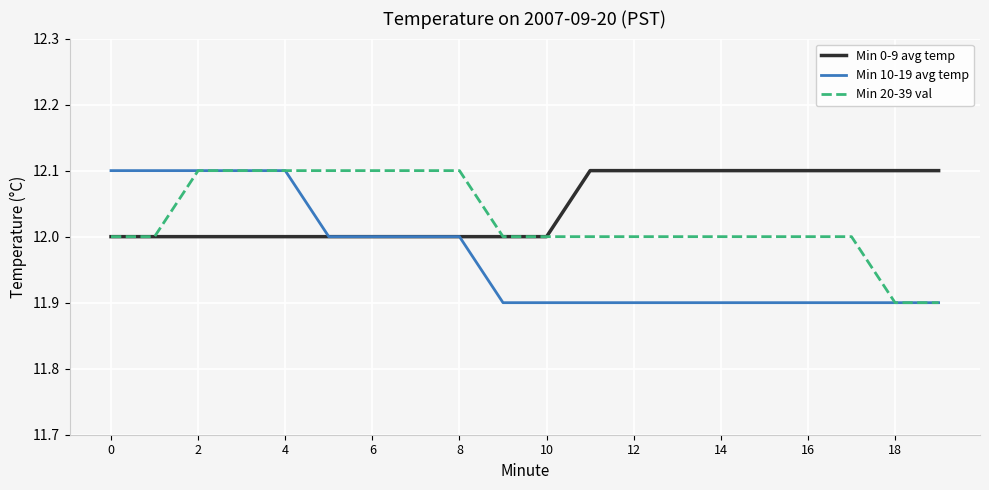

List the series in order of their overall mean, highest first.

Min 0-9 avg temp, Min 20-39 val, Min 10-19 avg temp